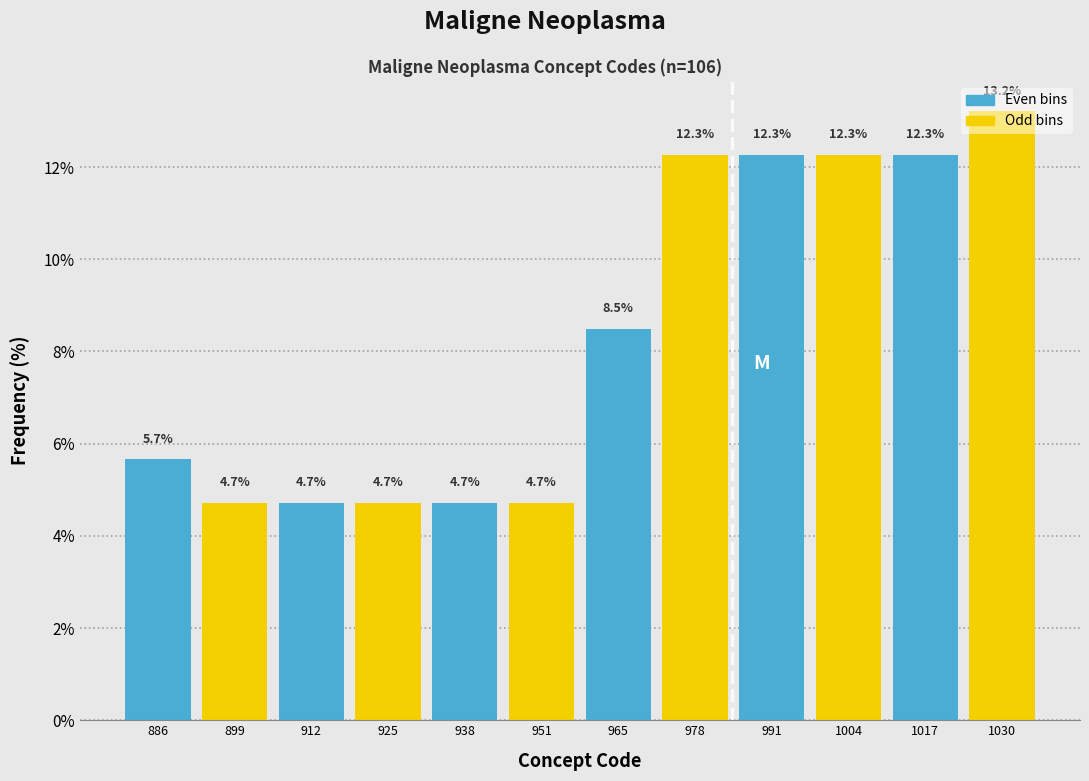

Reading left to right, transcribe this chart: for each bar, give the range it covers on the x-axis and its height. The bar edges are not printed on the chart, so give them approximately, as read against the axis.

880 to 894: 5.7
894 to 906: 4.7
906 to 920: 4.7
920 to 932: 4.7
932 to 946: 4.7
946 to 958: 4.7
958 to 972: 8.5
972 to 984: 12.3
984 to 998: 12.3
998 to 1010: 12.3
1010 to 1024: 12.3
1024 to 1038: 13.2